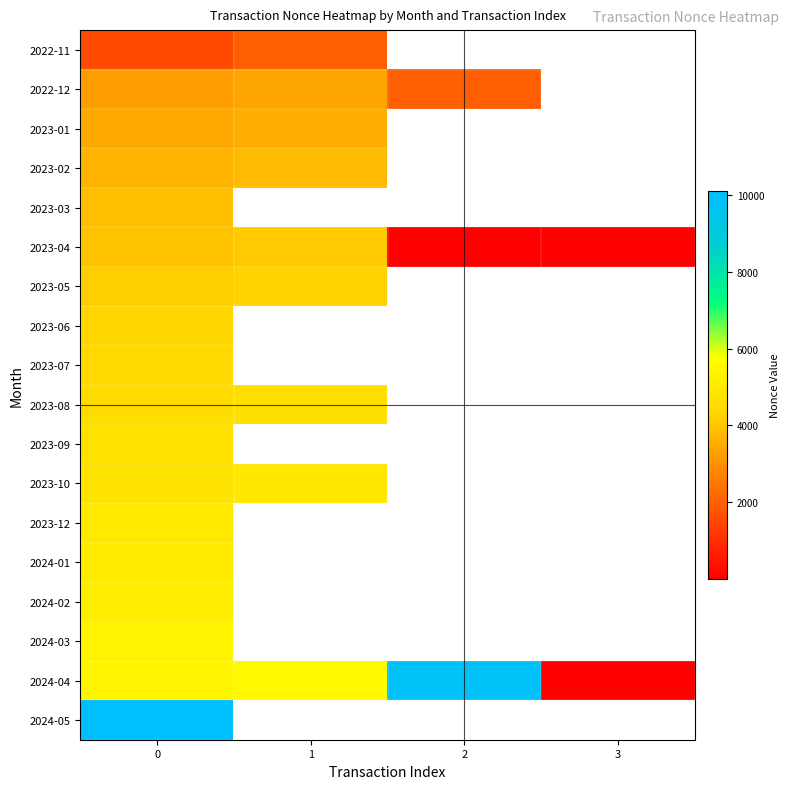

The 2023-09 series shows 4719.0 at 0. True or false?

True